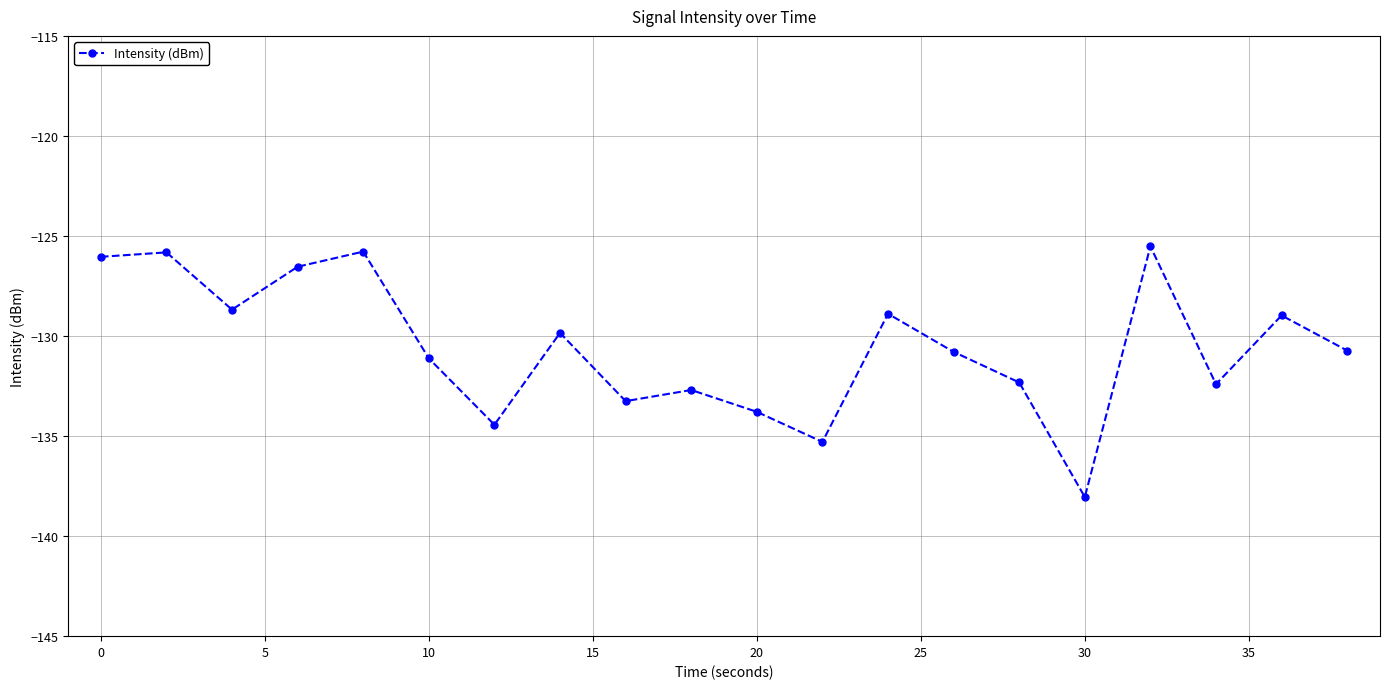

What is the difference between the maximum and minimum values?

12.5